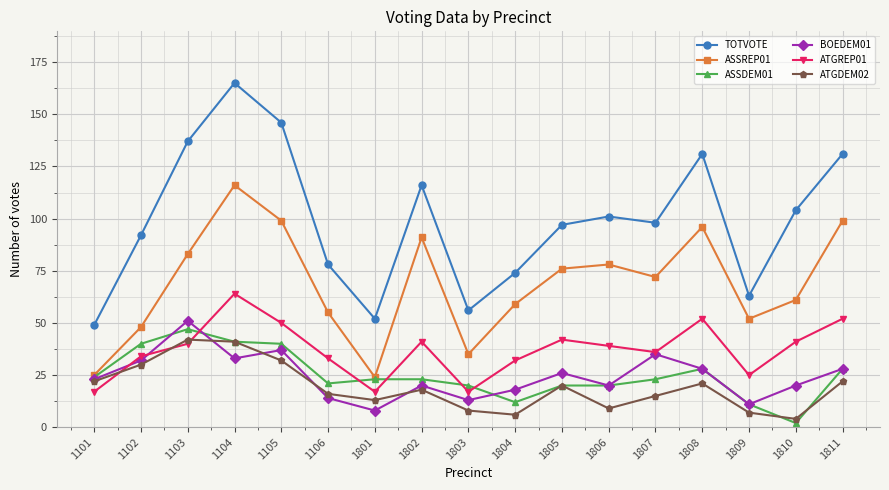

At how many categories does at least one series exceed 40?

17